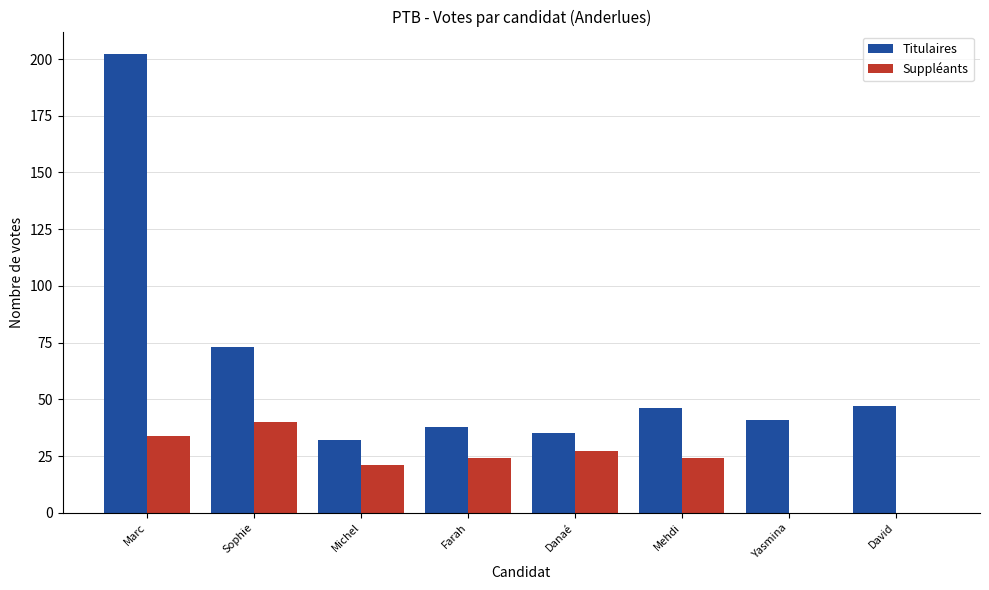

Reading left to right, extract all data points from this chart.

Titulaires: Marc=202	Sophie=73	Michel=32	Farah=38	Danaé=35	Mehdi=46	Yasmina=41	David=47
Suppléants: Marc=34	Sophie=40	Michel=21	Farah=24	Danaé=27	Mehdi=24	Yasmina=0	David=0